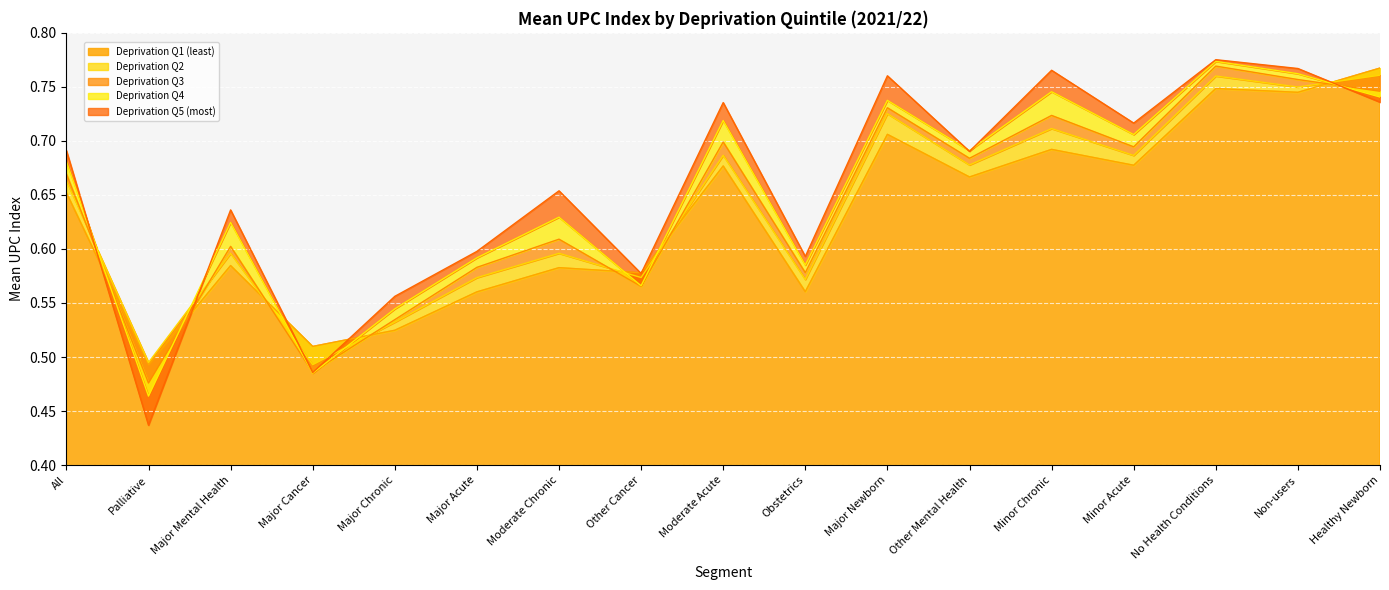

Reading left to right, transcribe all the data shown in this chart.

0.7	0.5	0.6	0.5	0.5	0.6	0.6	0.6	0.7	0.6	0.7	0.7	0.7	0.7	0.8	0.7	0.8